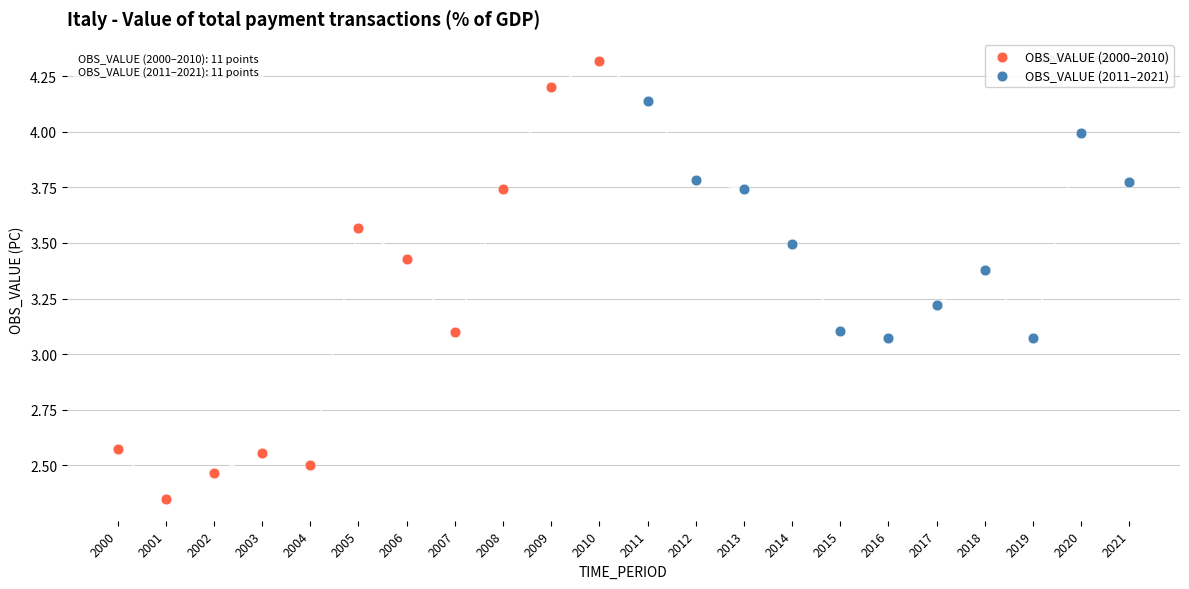

Which series contains the lowest Y value?

OBS_VALUE (2000–2010)